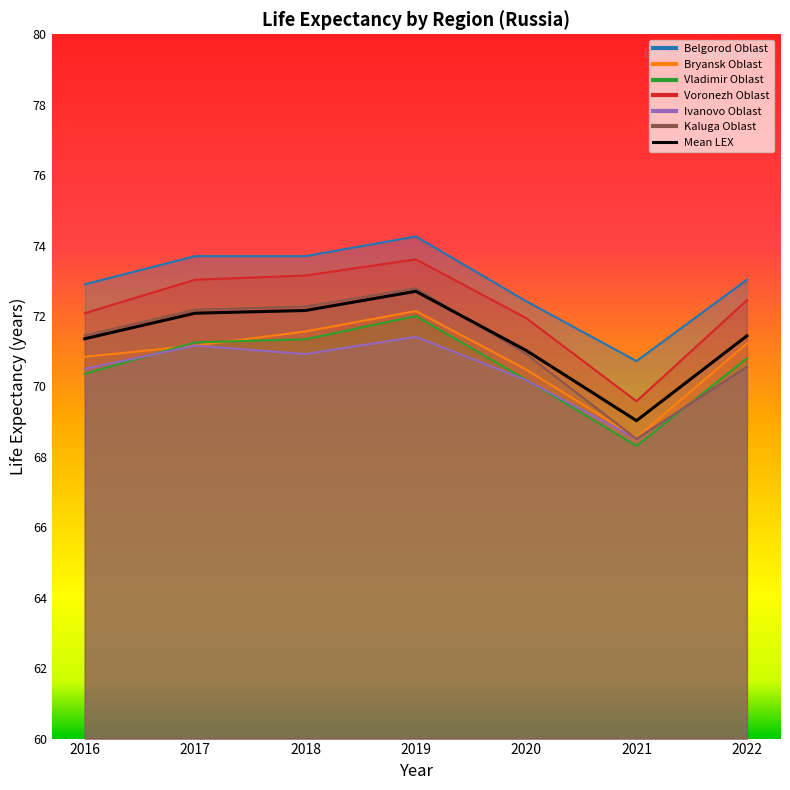

How many data points in Belgorod Oblast are above 73?

4